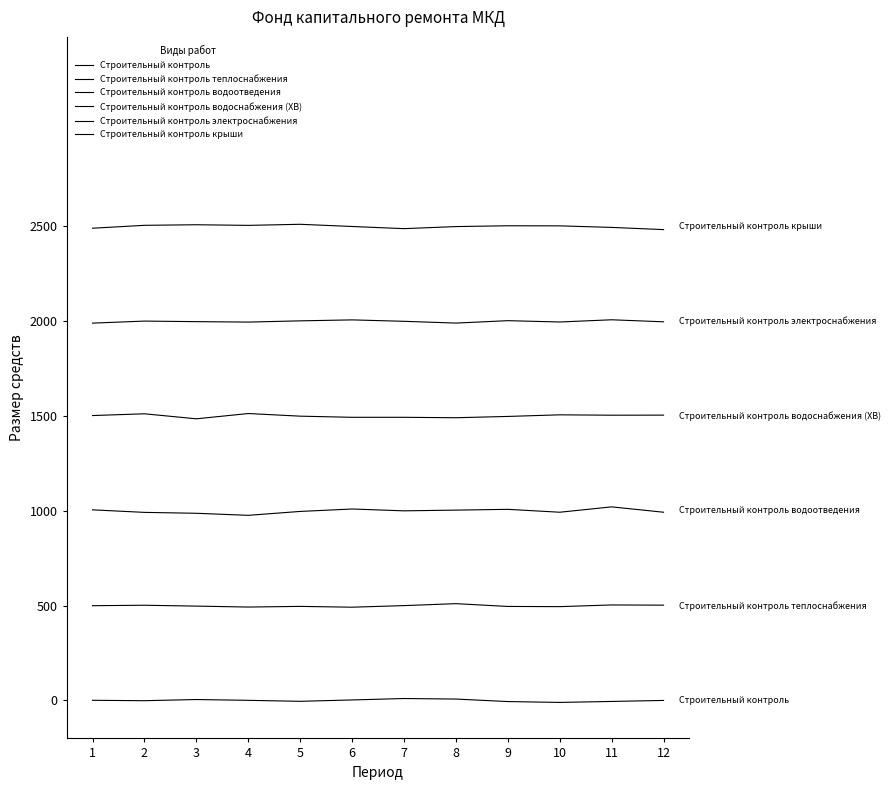

Reading left to right, extract all data points from this chart.

Строительный контроль: 1=1.0	2=-1.1	3=5.1	4=0.8	5=-4.3	6=2.9	7=10.4	8=7.6	9=-5.6	10=-10.1	11=-5.0	12=0.3
Строительный контроль теплоснабжения: 1=500.0	2=502.4	3=497.8	4=492.9	5=496.4	6=492.1	7=500.5	8=510.7	9=496.1	10=495.0	11=503.9	12=502.9
Строительный контроль водоотведения: 1=1005.6	2=992.2	3=987.4	4=976.6	5=997.2	6=1010.0	7=1000.3	8=1004.1	9=1008.2	10=992.9	11=1021.2	12=993.0
Строительный контроль водоснабжения (ХВ): 1=1502.9	2=1512.1	3=1485.7	4=1513.5	5=1499.6	6=1493.6	7=1493.6	8=1491.3	9=1498.2	10=1506.7	11=1504.7	12=1505.1
Строительный контроль электроснабжения: 1=1990.3	2=2001.1	3=1998.2	4=1995.8	5=2002.3	6=2007.4	7=1999.9	8=1990.6	9=2003.3	10=1996.3	11=2008.0	12=1997.3
Строительный контроль крыши: 1=2490.9	2=2506.2	3=2509.2	4=2505.9	5=2511.6	6=2500.0	7=2488.6	8=2499.5	9=2503.9	10=2503.3	11=2495.2	12=2483.5